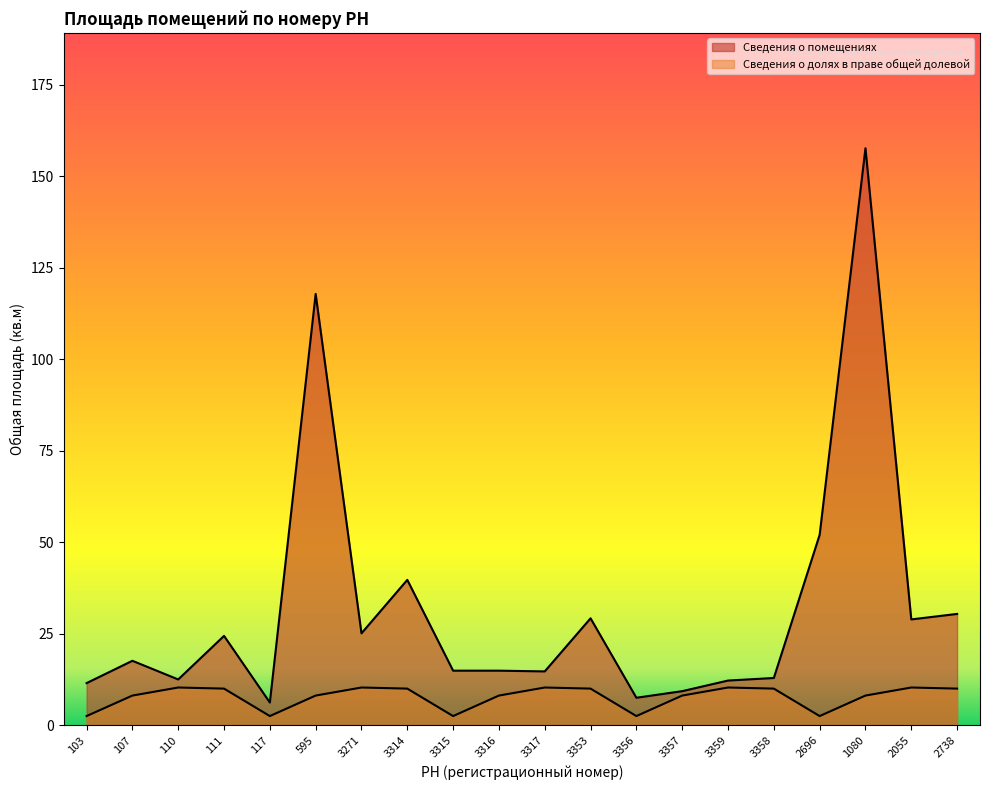

True or false: Сведения о долях в праве общей долевой and Сведения о помещениях intersect in this chart.

False